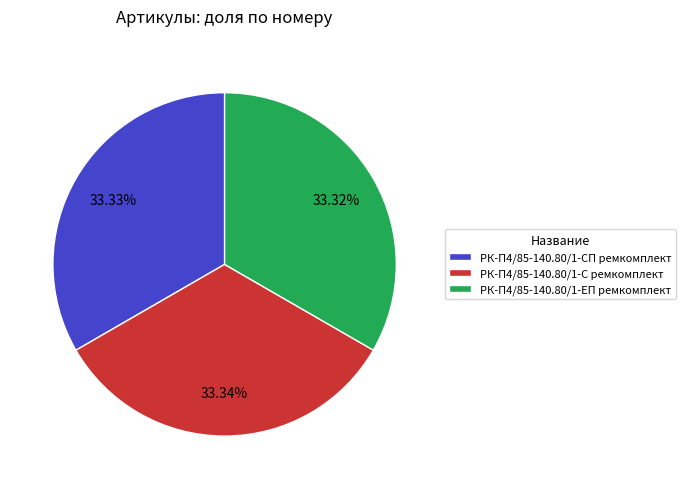

What is the ratio of the value at РК-П4/85-140.80/1-ЕП ремкомплект to the value at РК-П4/85-140.80/1-СП ремкомплект?

1.0